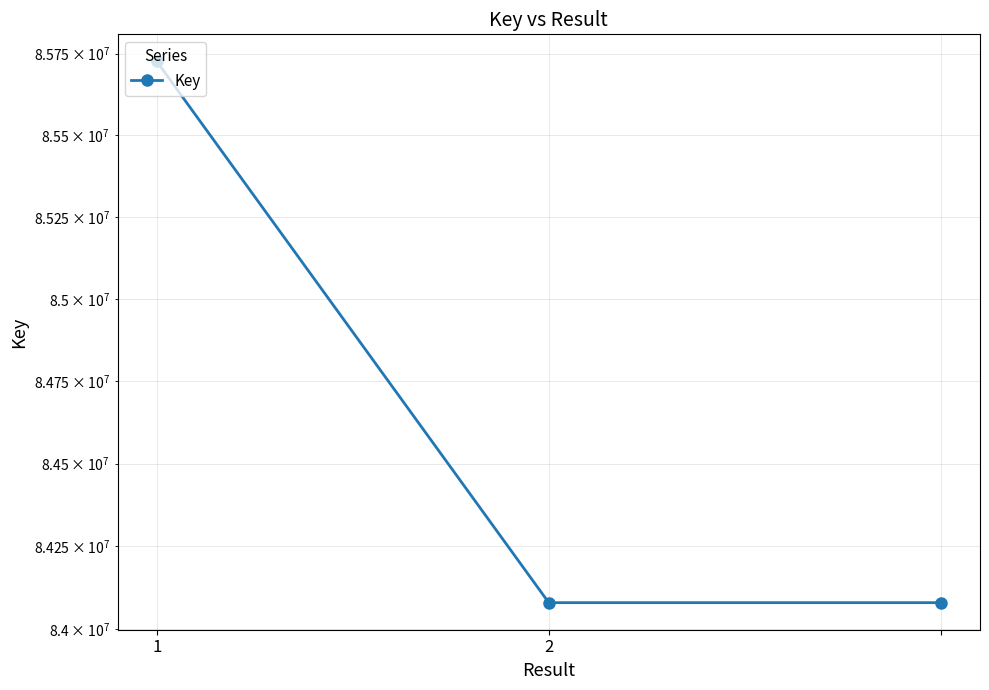

List the labels in order of value, smallest first.

2, 2, 1